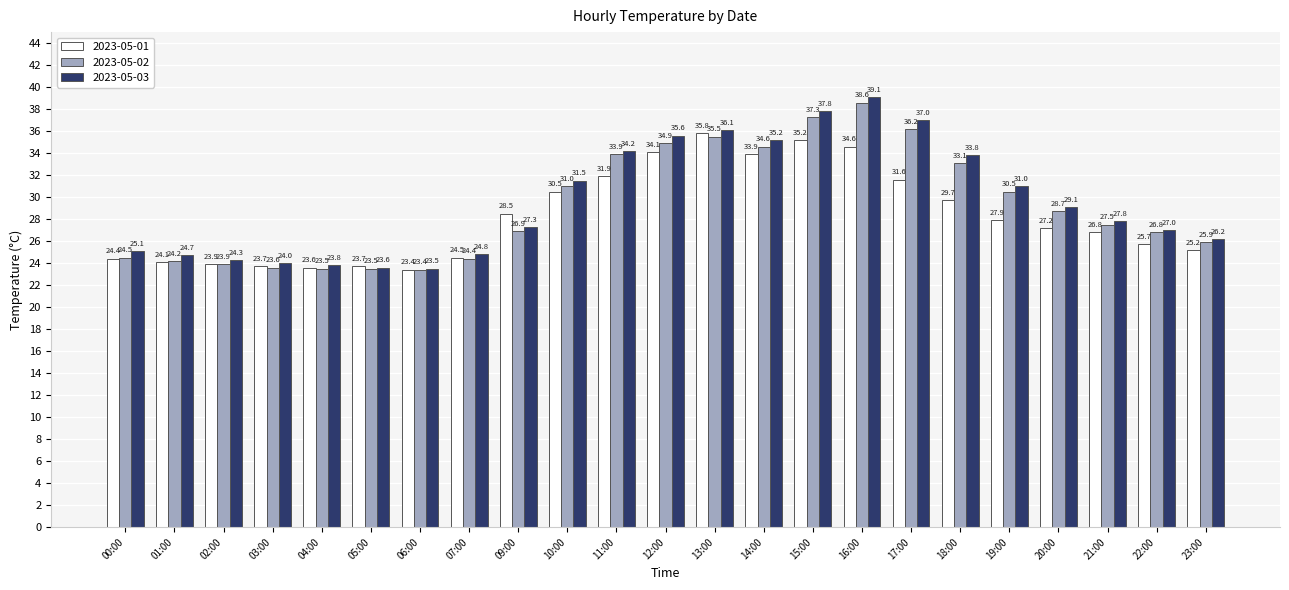

What is the label of the 12th bar from the left?

12:00